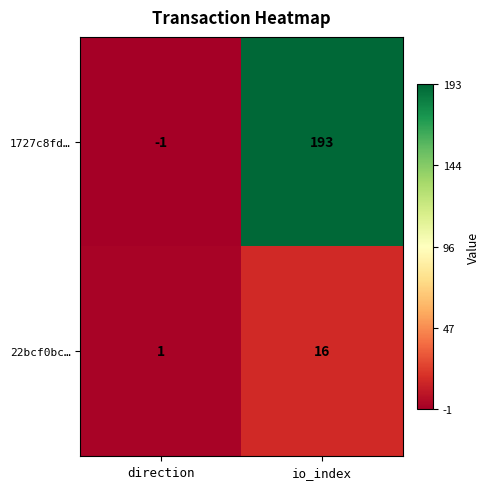

Where is 22bcf0bc… nearest to the value 8?

direction